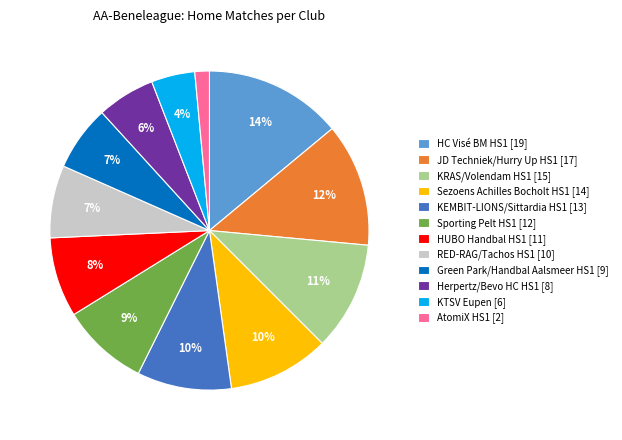

To the nearest percent, what percentage of the pie is Sporting Pelt HS1?

9%